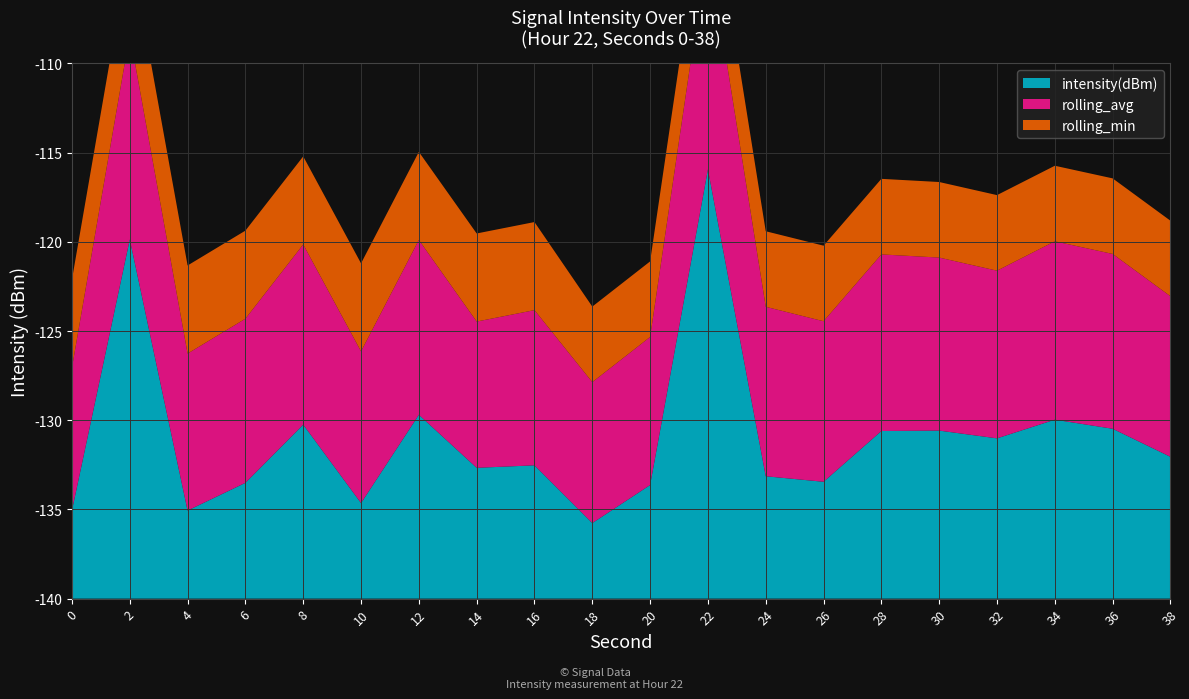

Reading left to right, extract all data points from this chart.

intensity(dBm): 0=-135.1	2=-119.9	4=-135.1	6=-133.5	8=-130.2	10=-134.6	12=-129.7	14=-132.7	16=-132.5	18=-135.8	20=-133.6	22=-115.9	24=-133.1	26=-133.4	28=-130.6	30=-130.6	32=-131.0	34=-130.0	36=-130.5	38=-132.1
rolling_avg: 0=-132.0	2=-128.5	4=-131.2	6=-130.8	8=-129.9	10=-131.5	12=-130.2	14=-131.8	16=-131.3	18=-132.1	20=-131.7	22=-127.4	24=-130.5	26=-131.0	28=-130.1	30=-130.3	32=-130.6	34=-130.0	36=-130.2	38=-131.0
rolling_min: 0=-135.1	2=-135.1	4=-135.1	6=-135.1	8=-135.1	10=-135.1	12=-135.1	14=-135.1	16=-135.1	18=-135.8	20=-135.8	22=-135.8	24=-135.8	26=-135.8	28=-135.8	30=-135.8	32=-135.8	34=-135.8	36=-135.8	38=-135.8